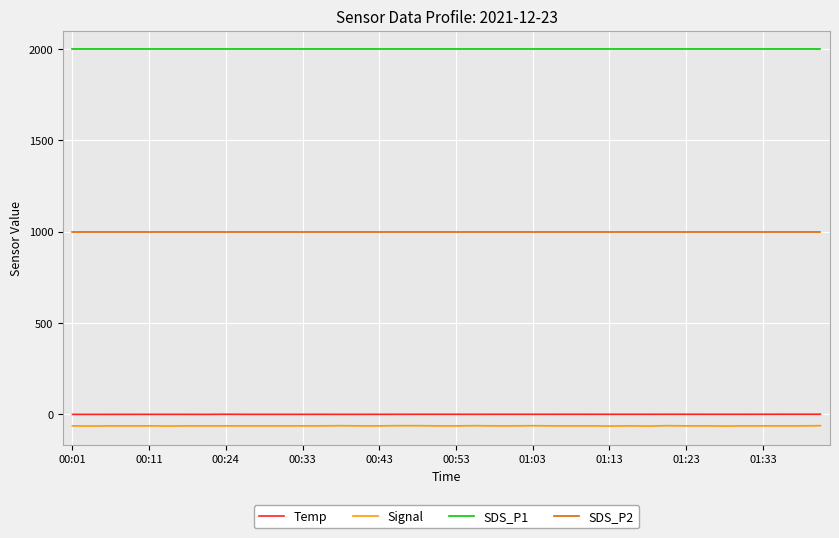

What is the highest value of the Signal series?

-65.0